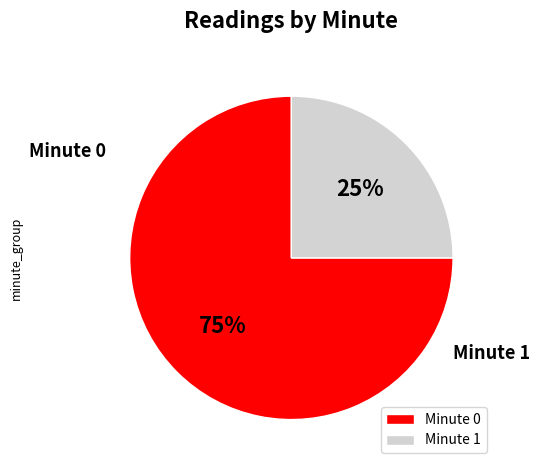

How many slices are in this pie chart?

2